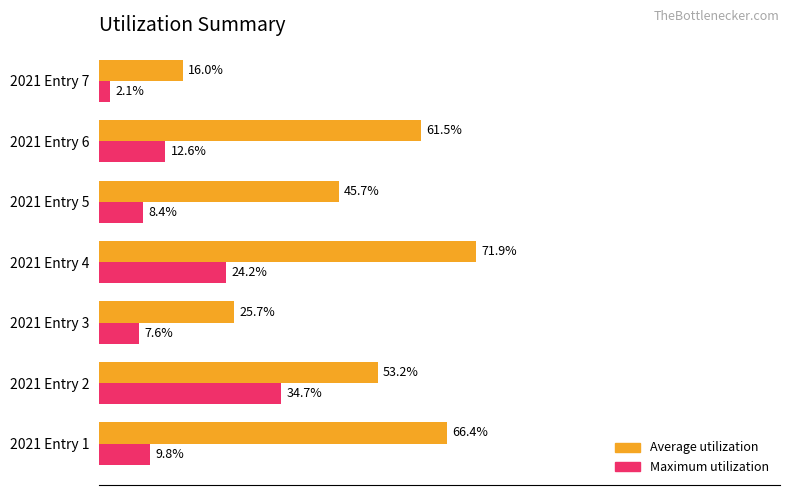

Which series has the largest total across all categories?

Average utilization